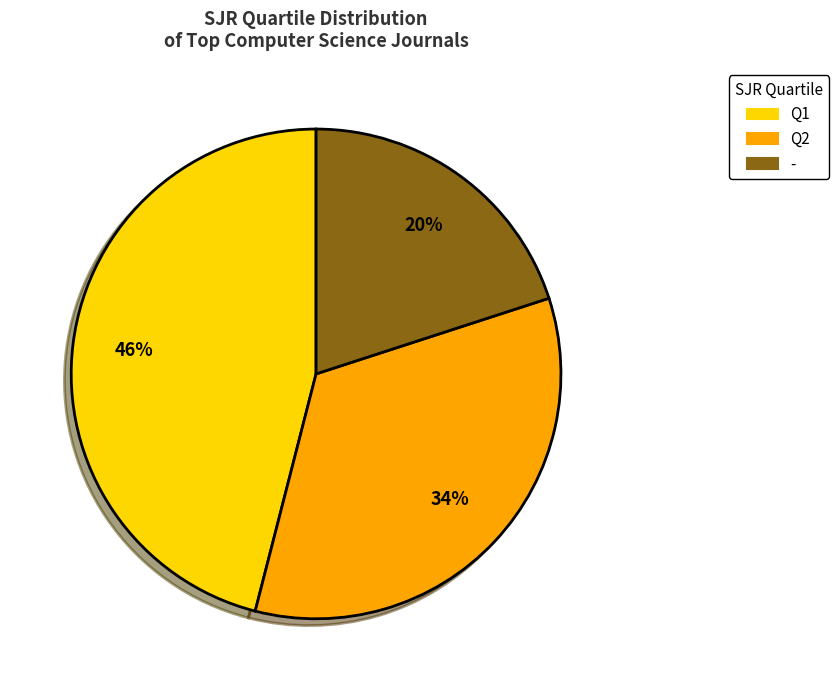

Does any single category account for the majority?

No